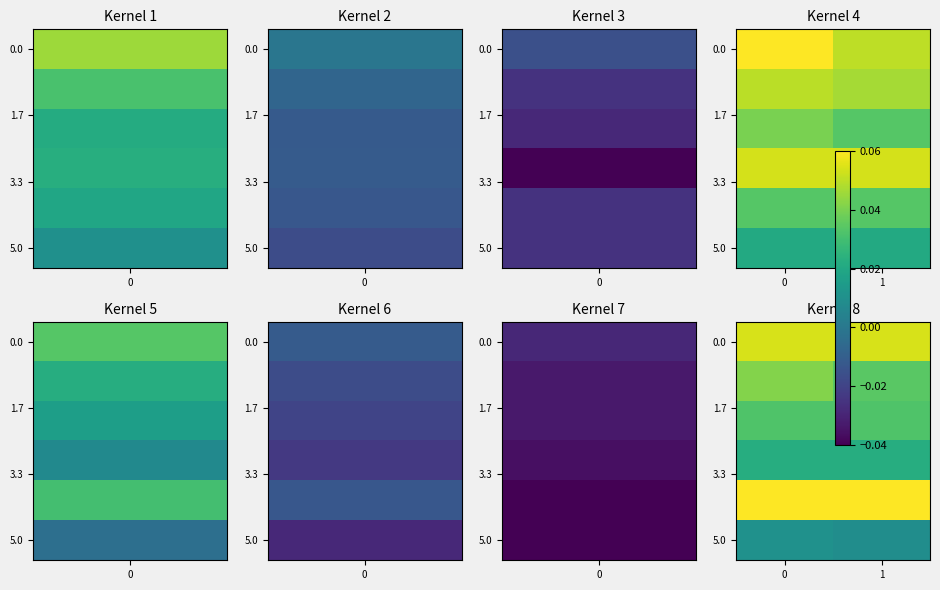

Count the 5.0 values in the range 0 to 1.

2